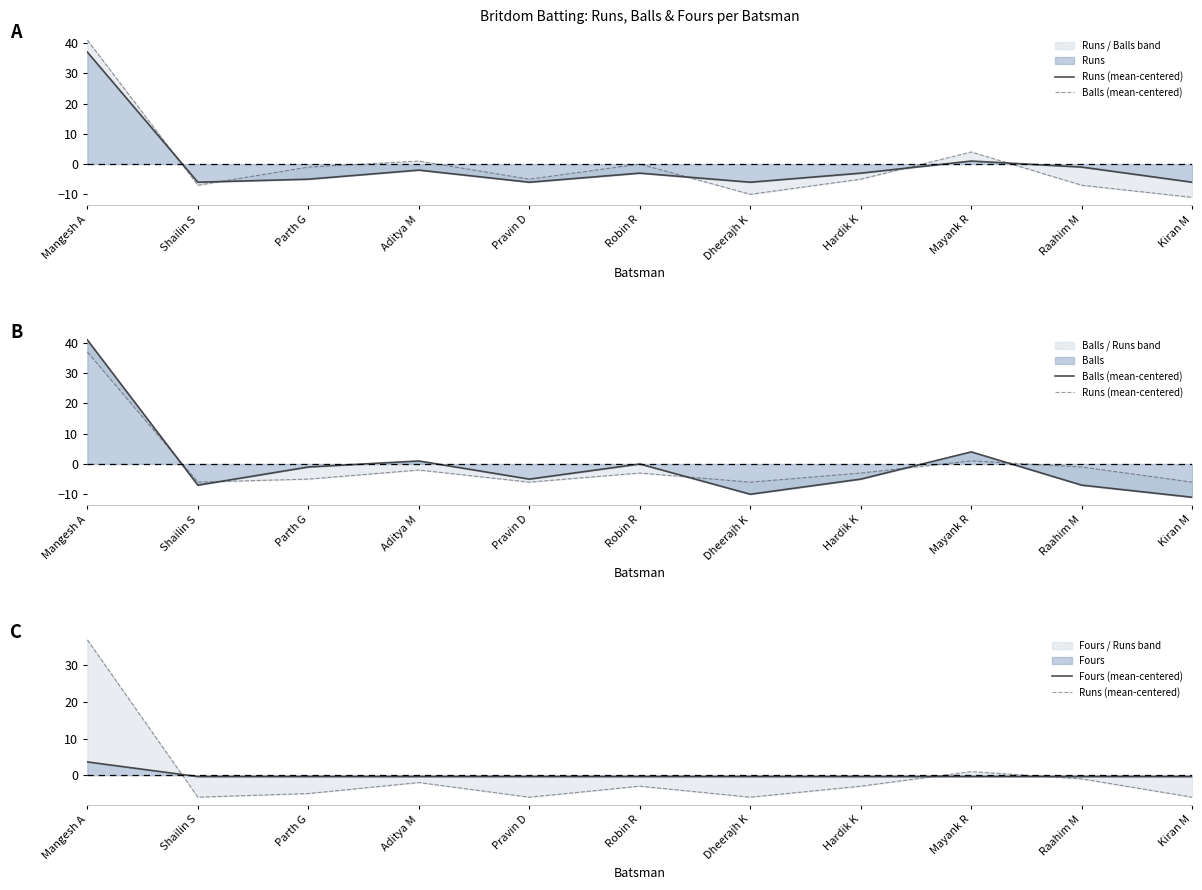

At which label does Balls (mean-centered) reach its minimum?

Kiran M